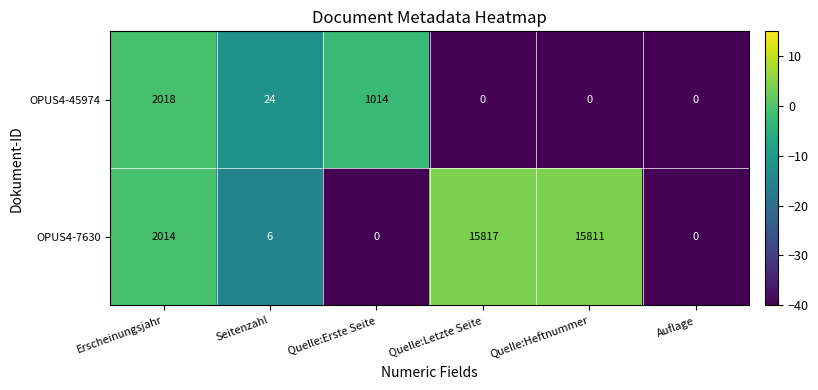

Which series has the largest total across all categories?

OPUS4-7630